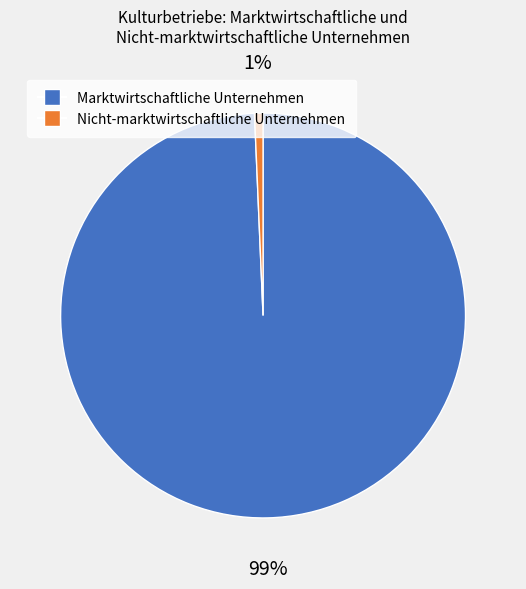

Does any single category account for the majority?

Yes